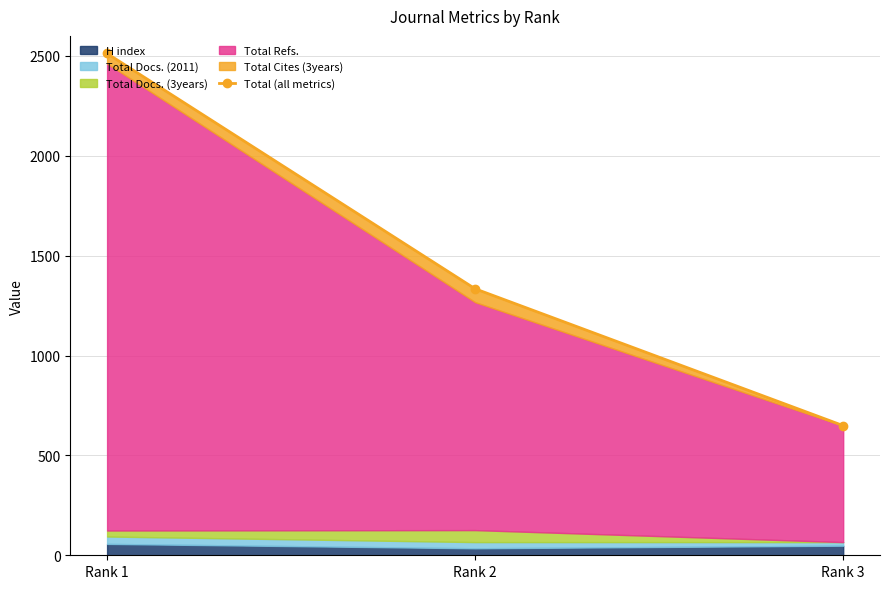

What is the value of the 3rd point from the left?

649